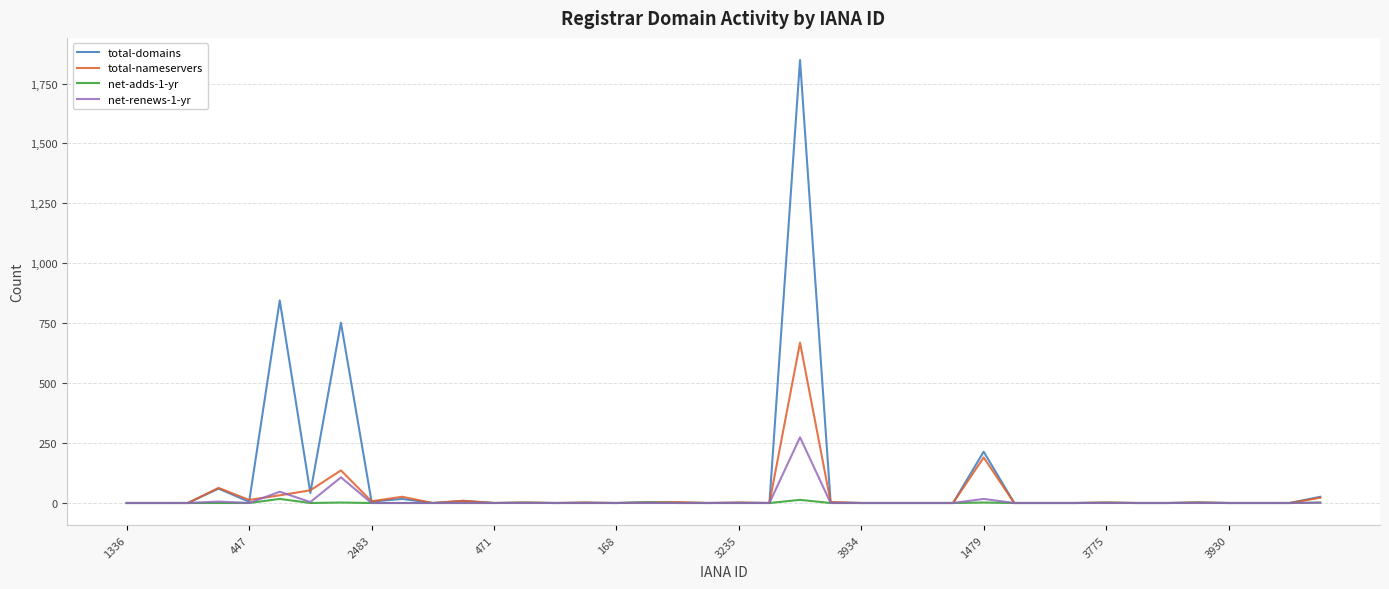

Which series has the widest spread of values?

total-domains